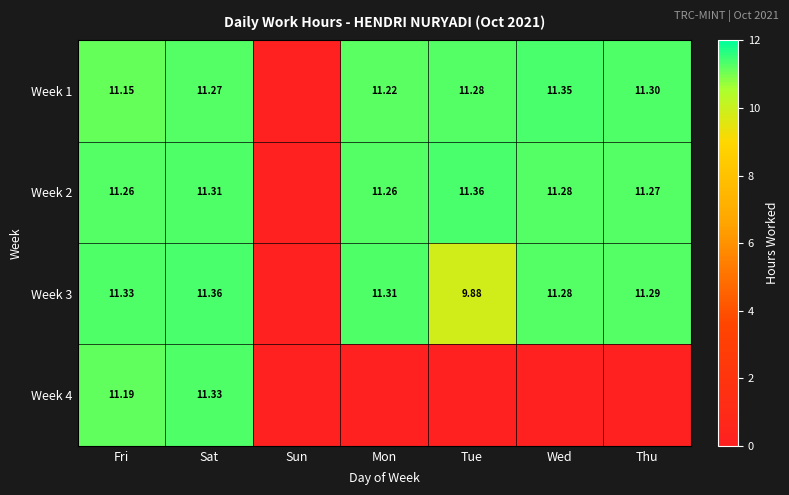

Which category has the highest value across all series?

Tue